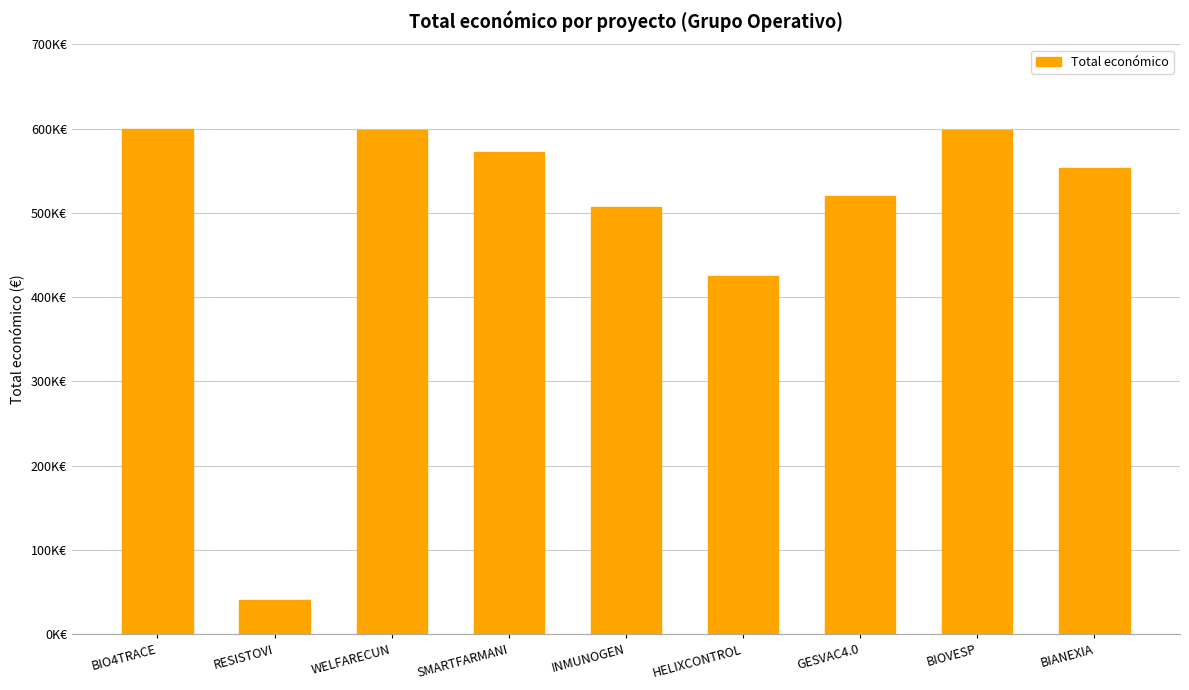

Does the chart contain any negative values?

No